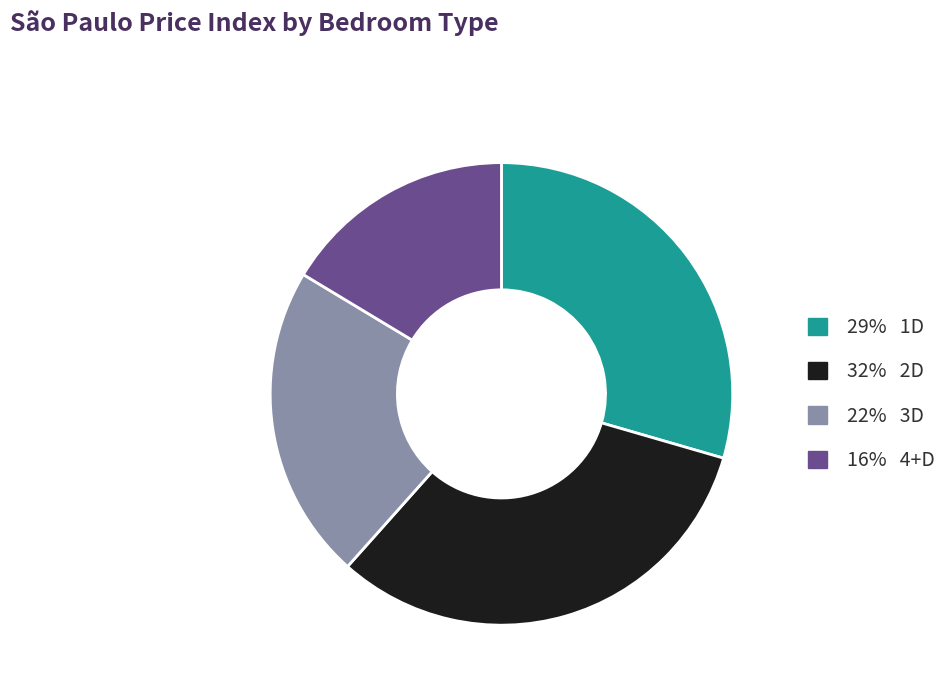

How many segments does this pie chart have?

4